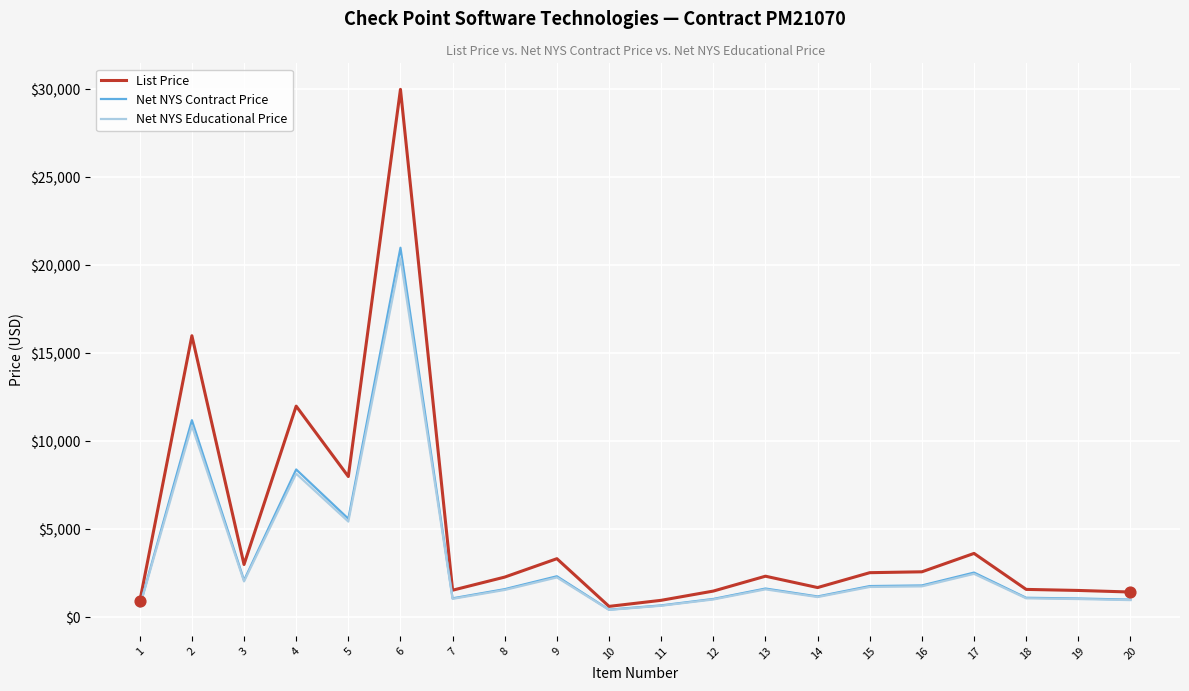

Is the value of Net NYS Educational Price at 13 greater than the value of List Price at 4?

No